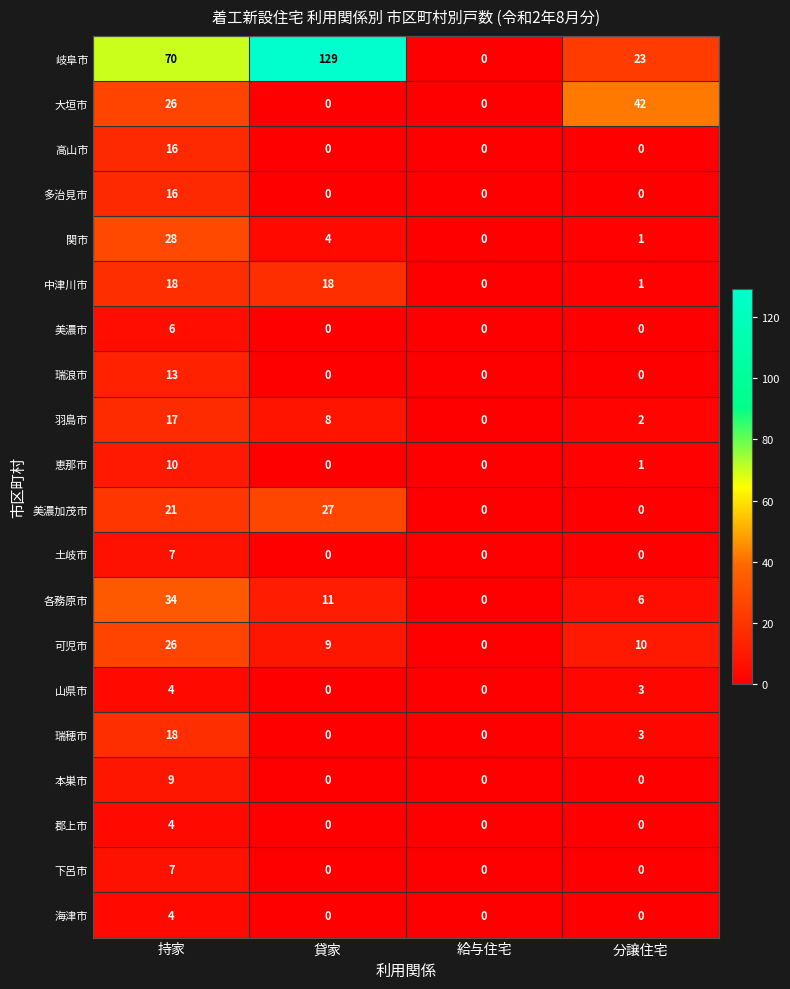

The value of 多治見市 at 持家 is 25. True or false?

False